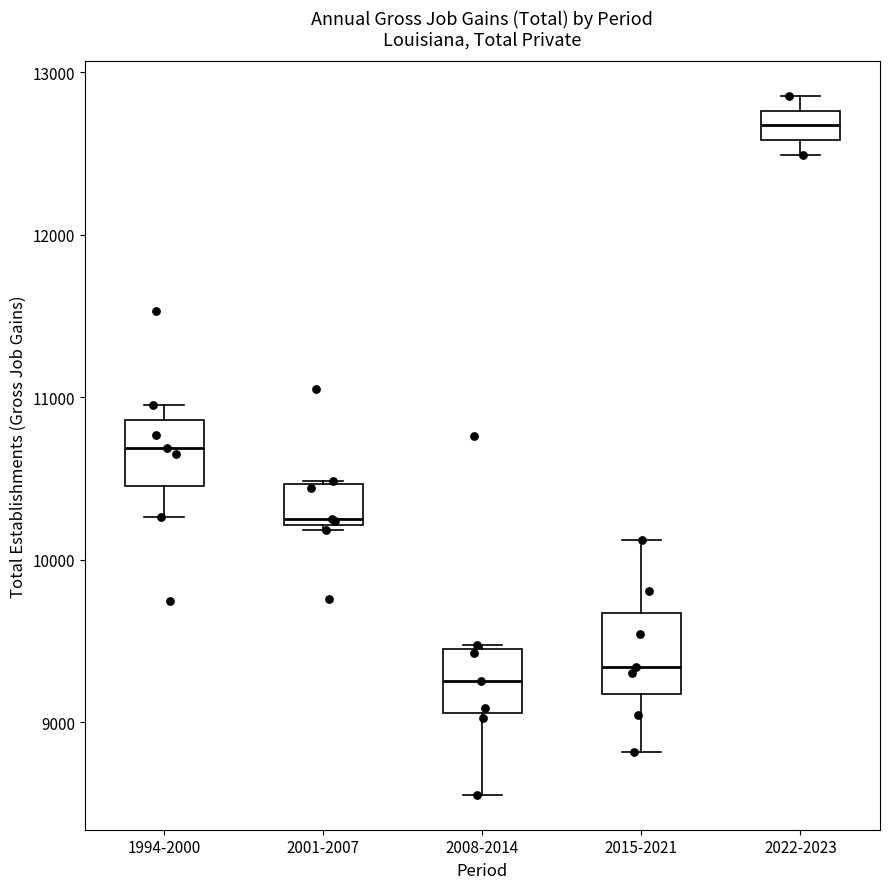

Reading left to right, read every box against the y-axis: the position of its median line, the range the box covers, and the ends of its whiskers. The values are not printed on the chart, so give them approximately, as read against the axis.

1994-2000: median 10700, box 10500 to 10900, whiskers 10300 to 11000
2001-2007: median 10200 (just above the box's lower edge), box 10200 to 10500, whiskers 10200 to 10500
2008-2014: median 9300, box 9100 to 9500, whiskers 8600 to 9500
2015-2021: median 9300, box 9200 to 9700, whiskers 8800 to 10100
2022-2023: median 12700, box 12600 to 12800, whiskers 12500 to 12900